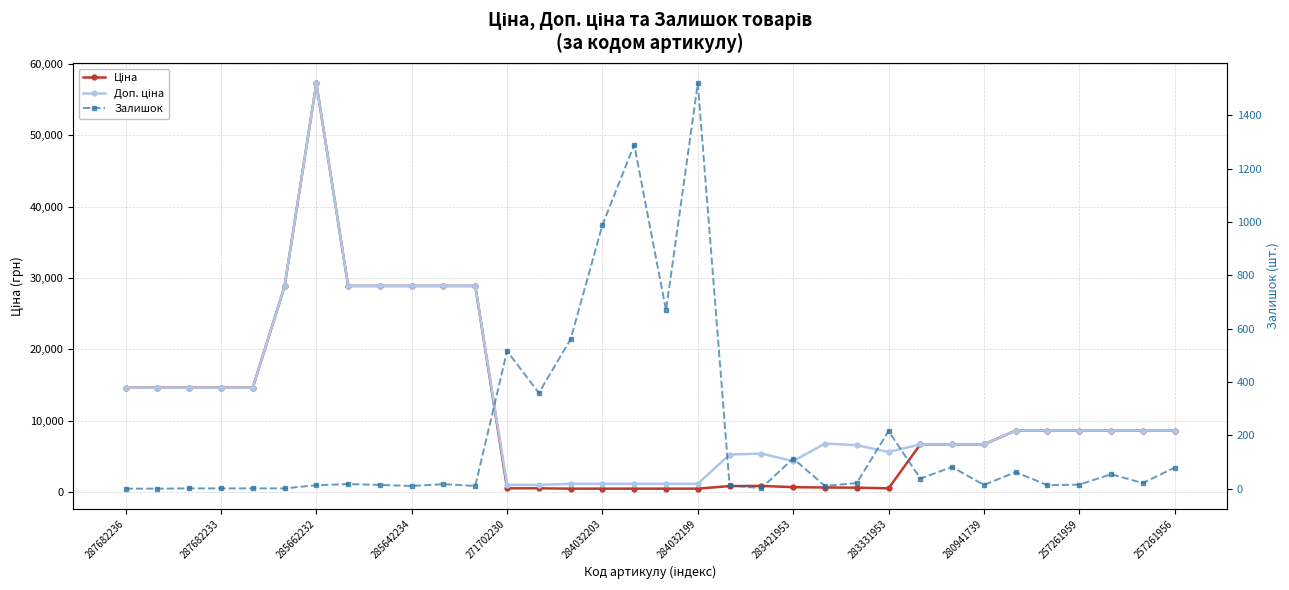

At how many categories does at least one series exceed 43265?

1